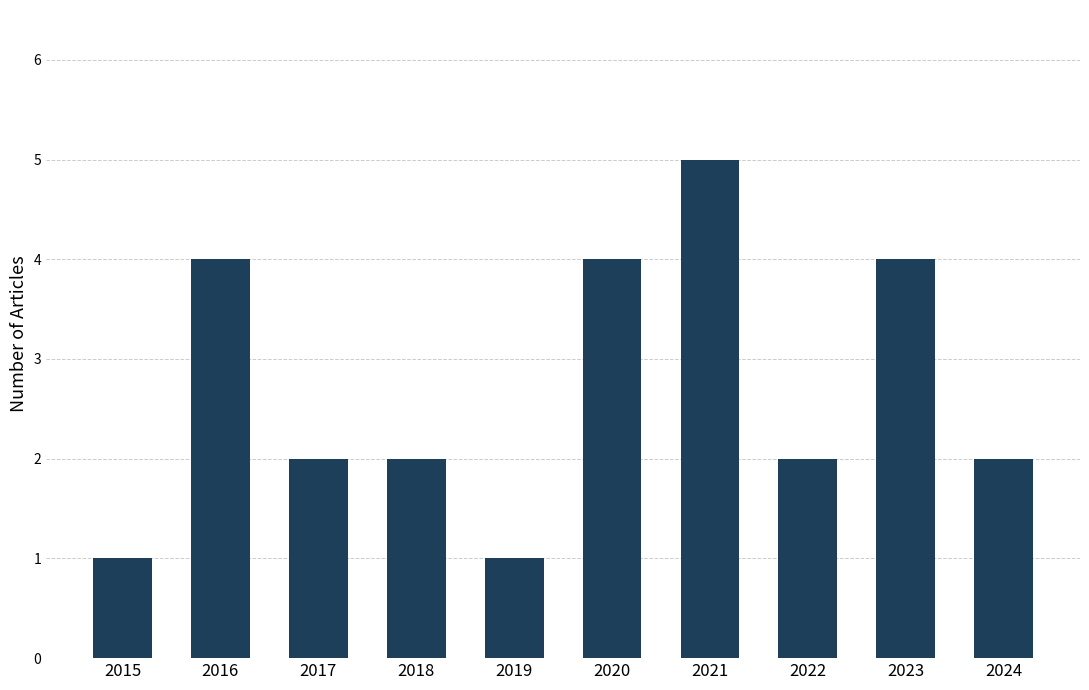

Approximately how many times larger is the value at 2021 compared to 2015?

5.0